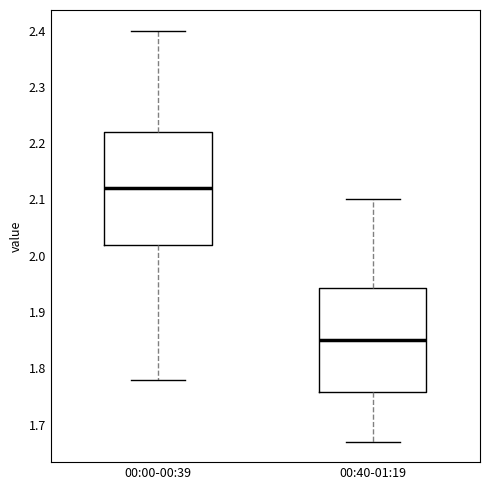

Comparing the boxes themselves (not the whiskers), which one is the tallest?

00:00-00:39